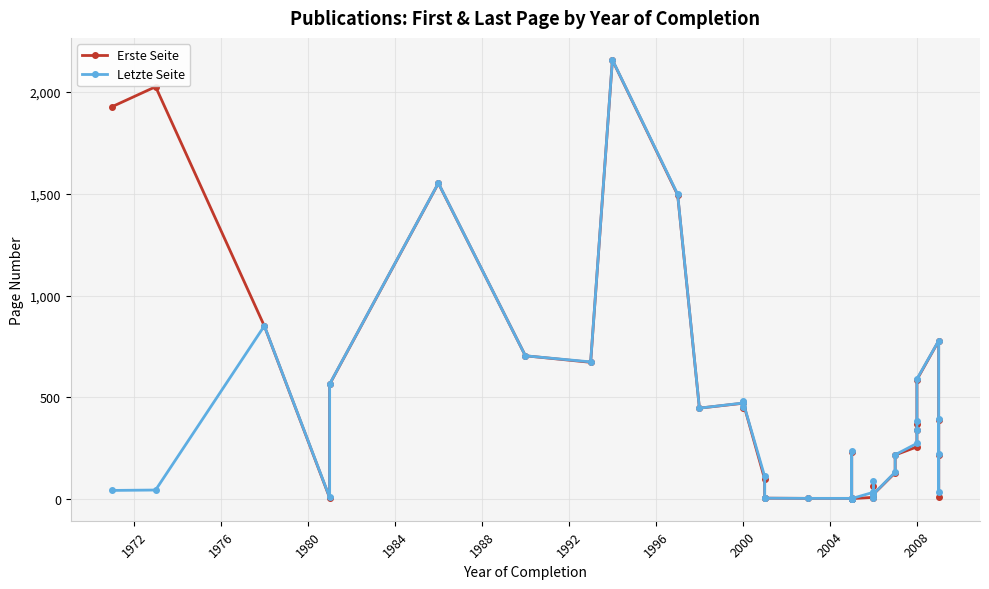

What is the value of the Letzte Seite point at the 21st from the left?

3